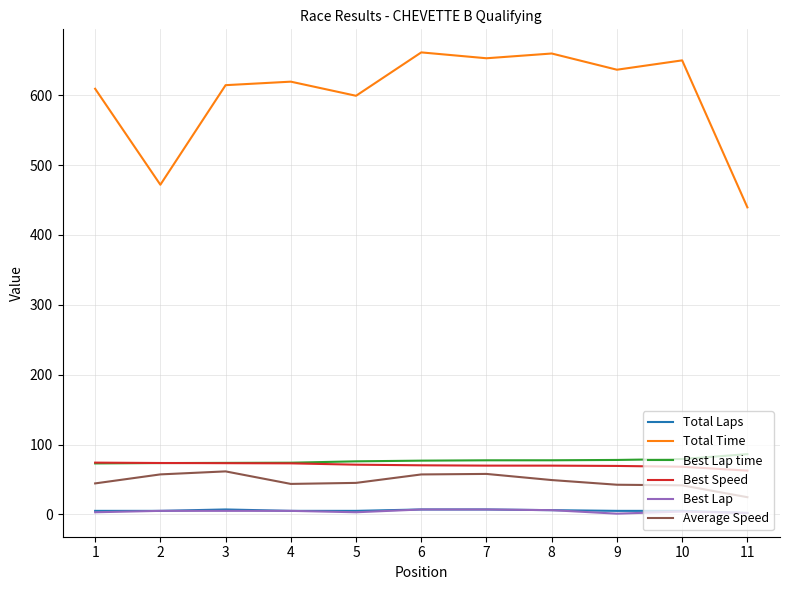

Which series has the widest spread of values?

Total Time